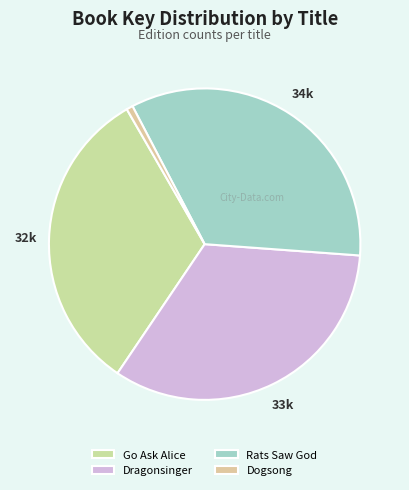

Is there any slice that represents more than half of the pie?

No